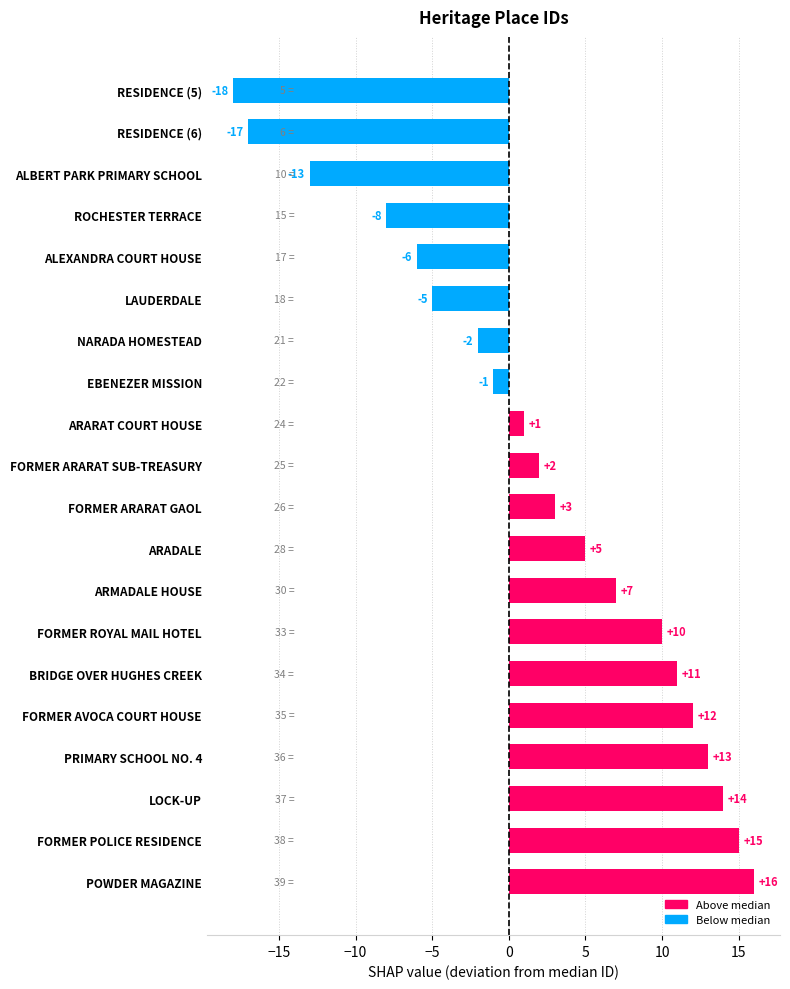

What is the sum of the values at ARARAT COURT HOUSE and ALBERT PARK PRIMARY SCHOOL?

-12